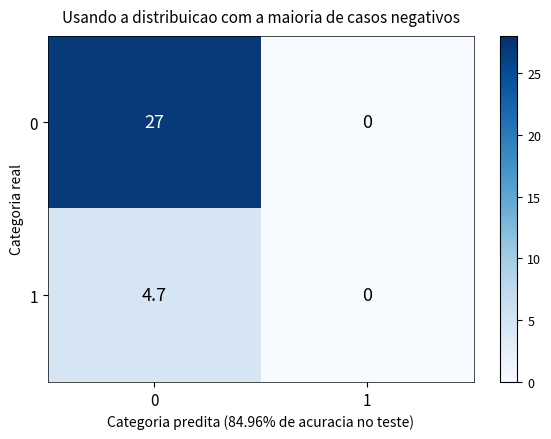

Count the number of categories in the chart.

2